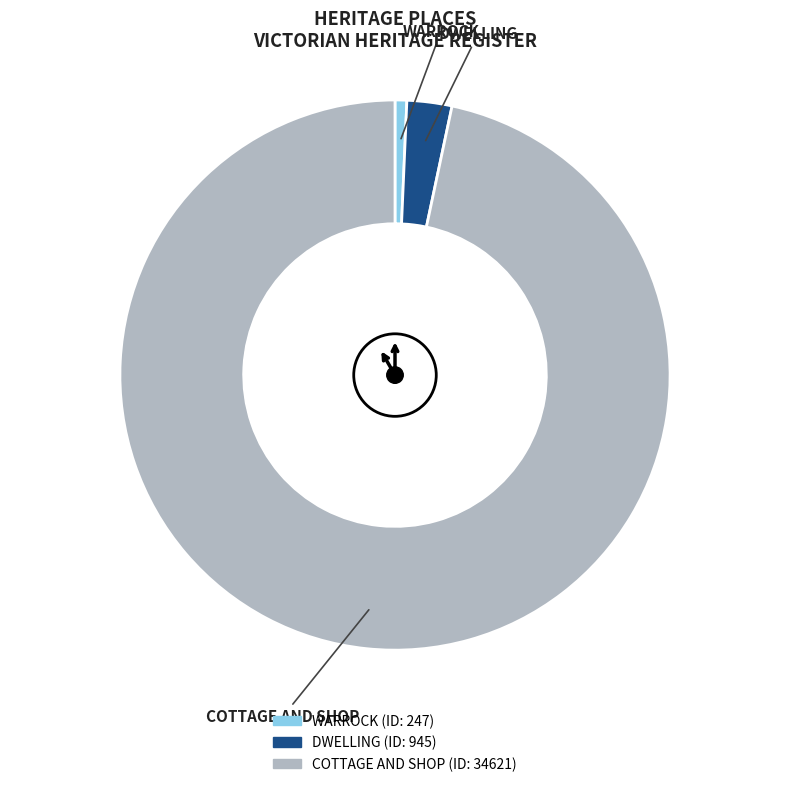

Rank the categories by value from highest to lowest.

COTTAGE AND SHOP, DWELLING, WARROCK